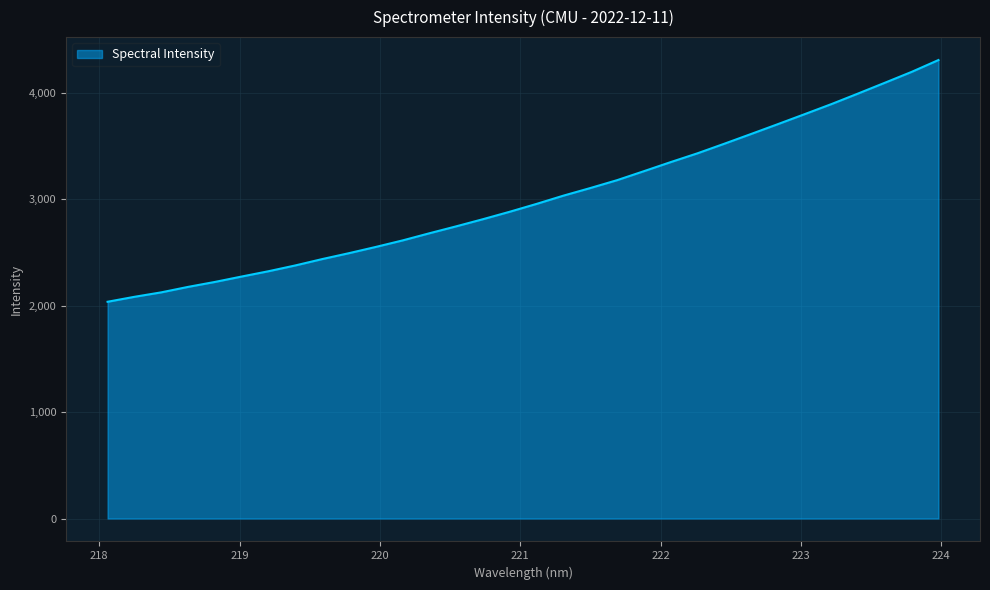

How many lines are shown in the chart?

1